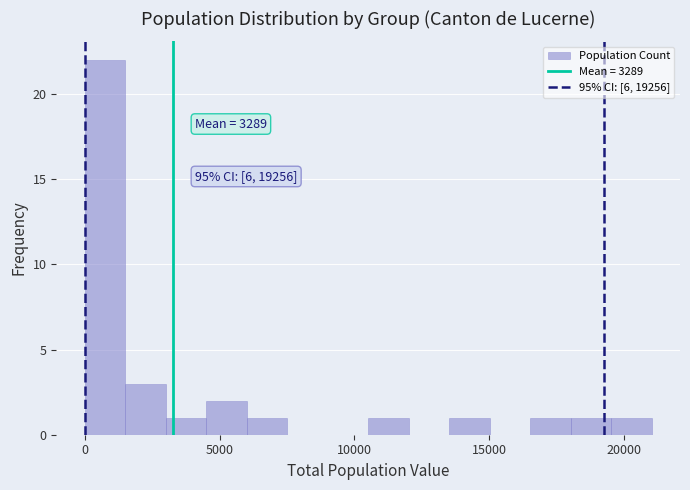

Around what value on the x-axis is the tallest bar? Give the approximate position of its centre, as read against the axis.

1000